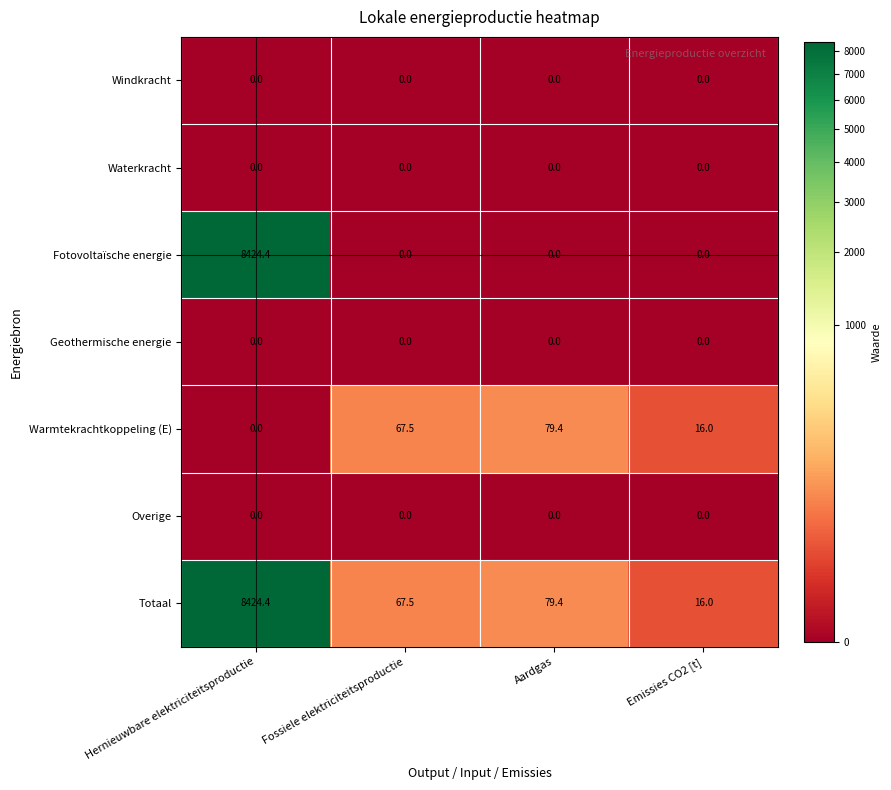

At which label does Warmtekrachtkoppeling (E) reach its peak?

Aardgas